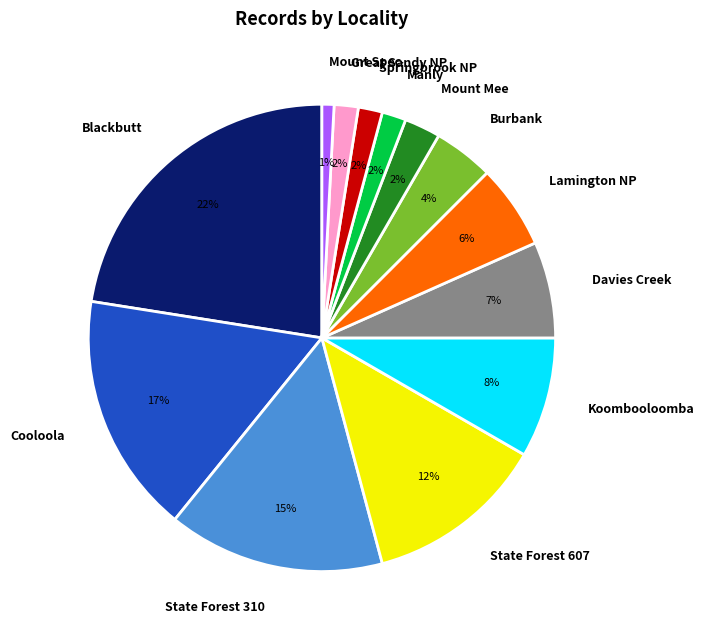

To the nearest percent, what percentage of the pie is State Forest 310?

15%